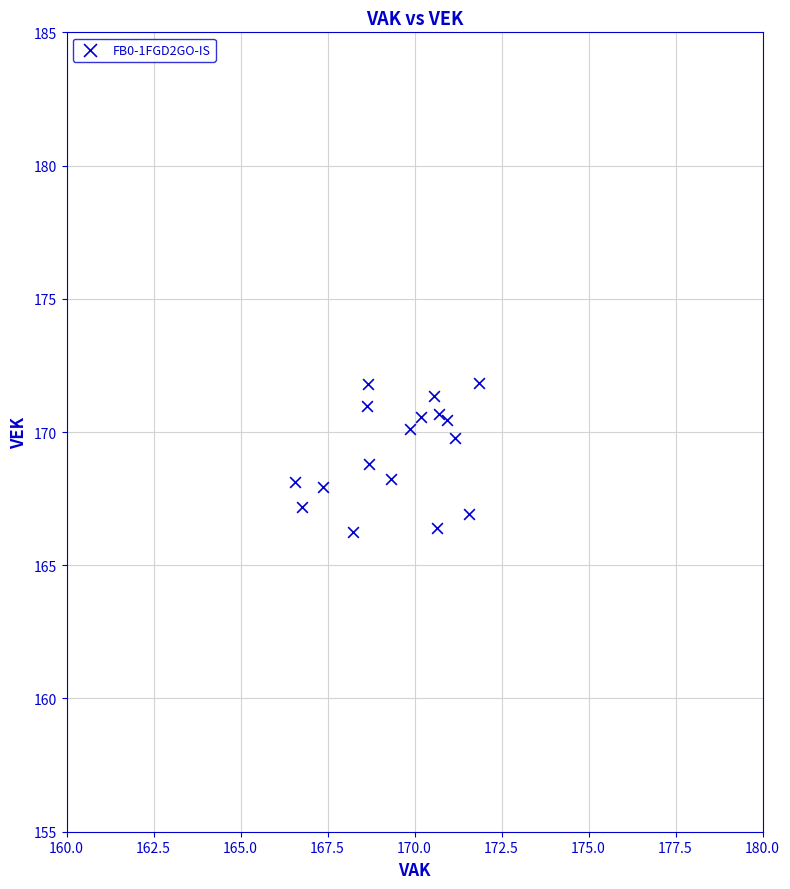

What is the range of Y values (max minus min)?

5.6